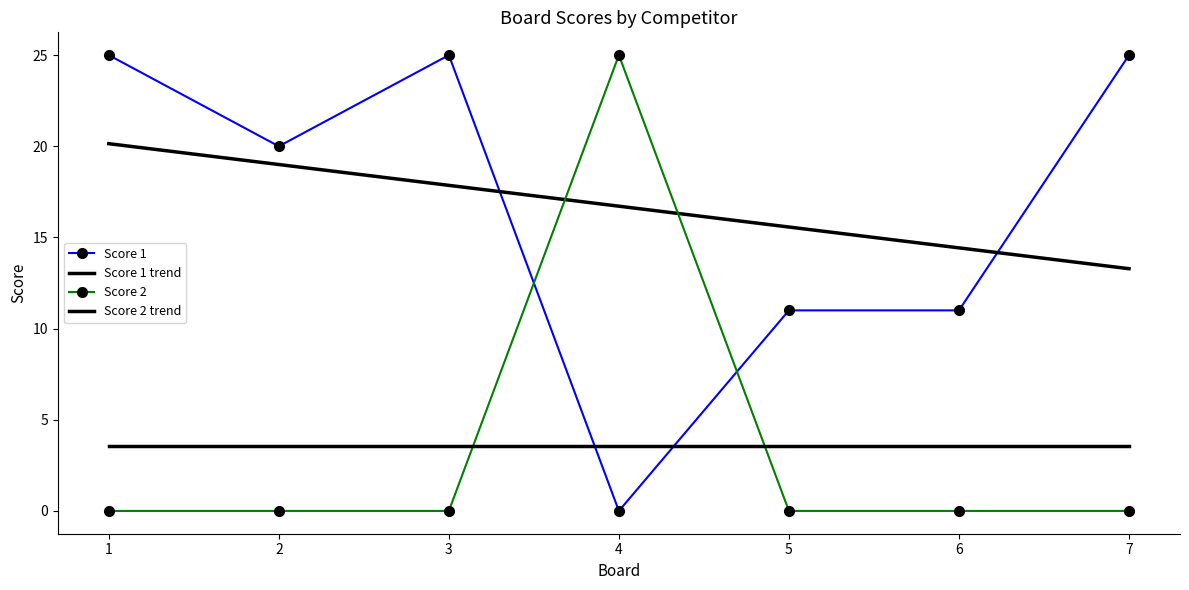

What is the difference between the maximum and minimum values in the Score 1 series?

25.0